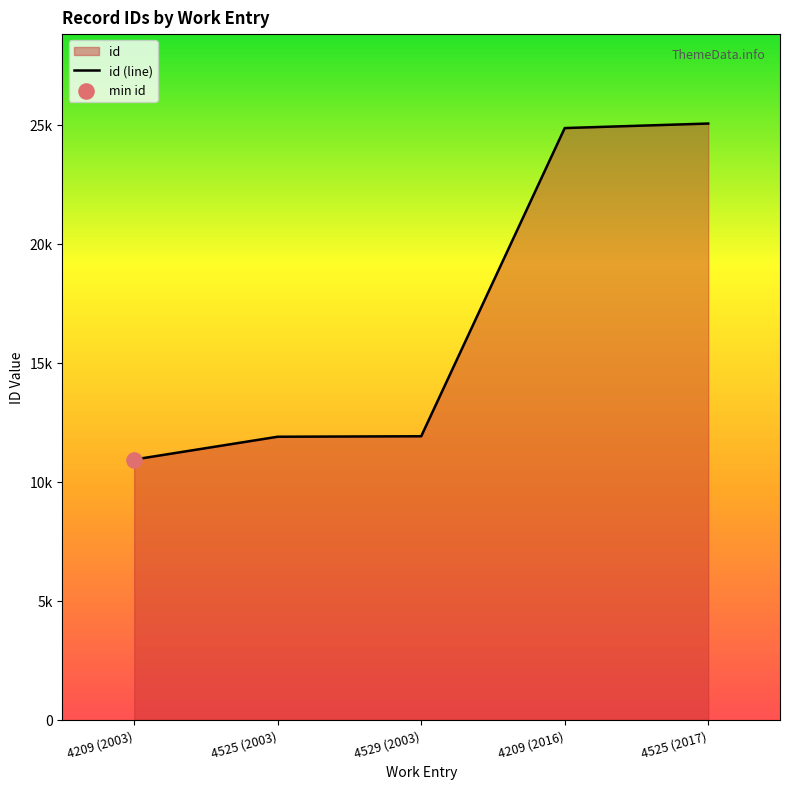

What is the ratio of the value at 4529 (2003) to the value at 4525 (2017)?

0.5